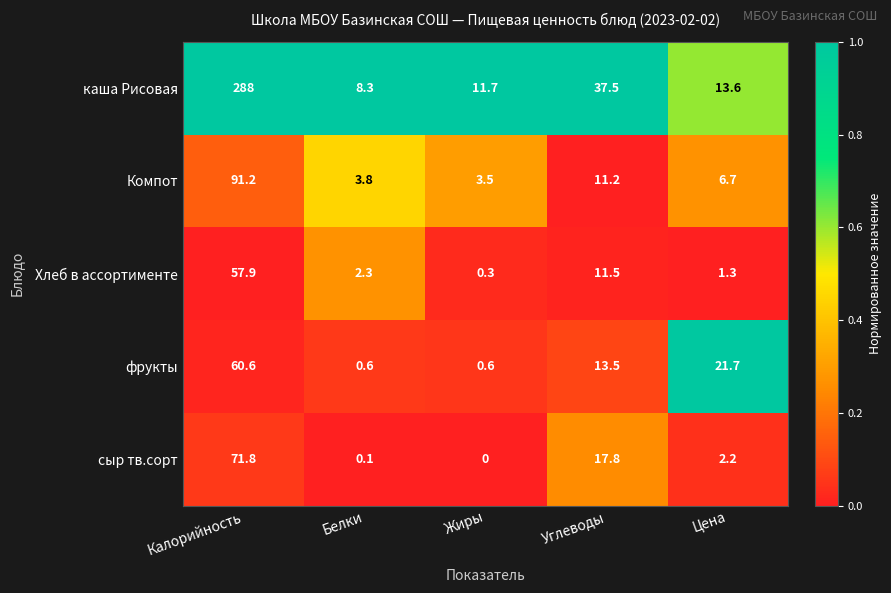

What is the difference between the highest and lowest values at Цена?

20.4